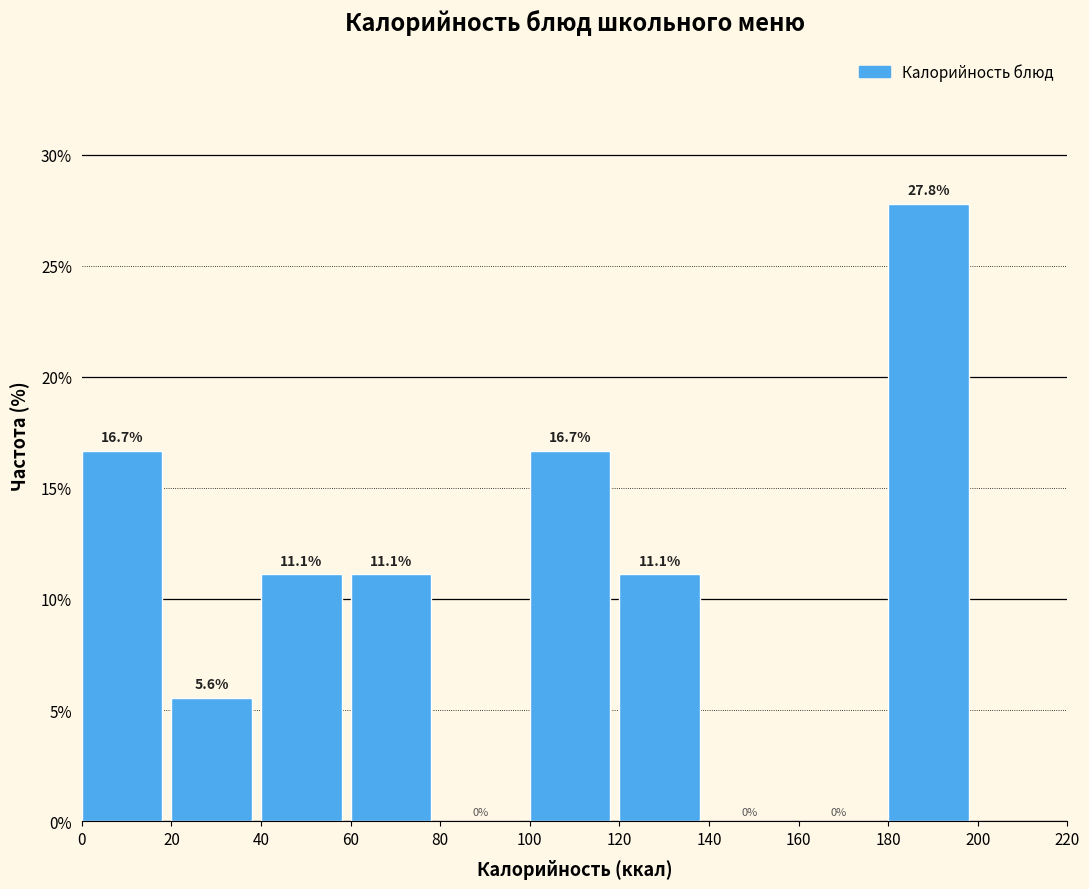

How tall is the bar that spans 20 to 40 on the x-axis?

5.6